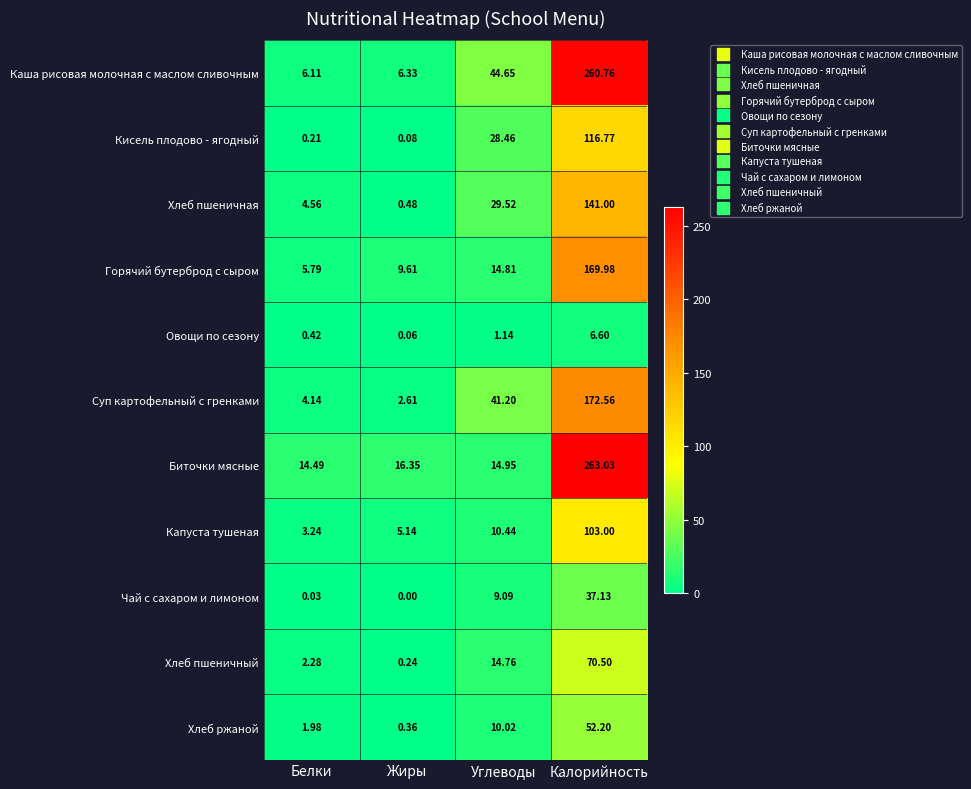

List the series in order of their peak value, highest first.

Биточки мясные, Каша рисовая молочная с маслом сливочным, Суп картофельный с гренками, Горячий бутерброд с сыром, Хлеб пшеничная, Кисель плодово - ягодный, Капуста тушеная, Хлеб пшеничный, Хлеб ржаной, Чай с сахаром и лимоном, Овощи по сезону